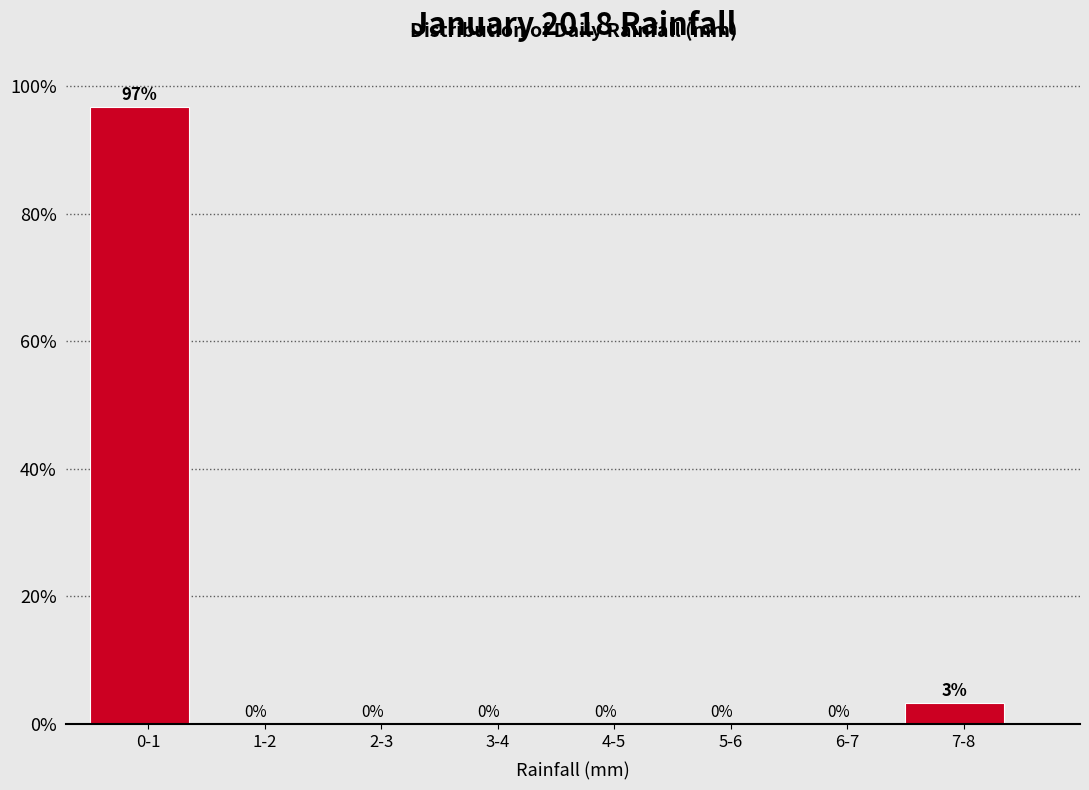

Is it true that the value at 3-4 is 44.7?

False